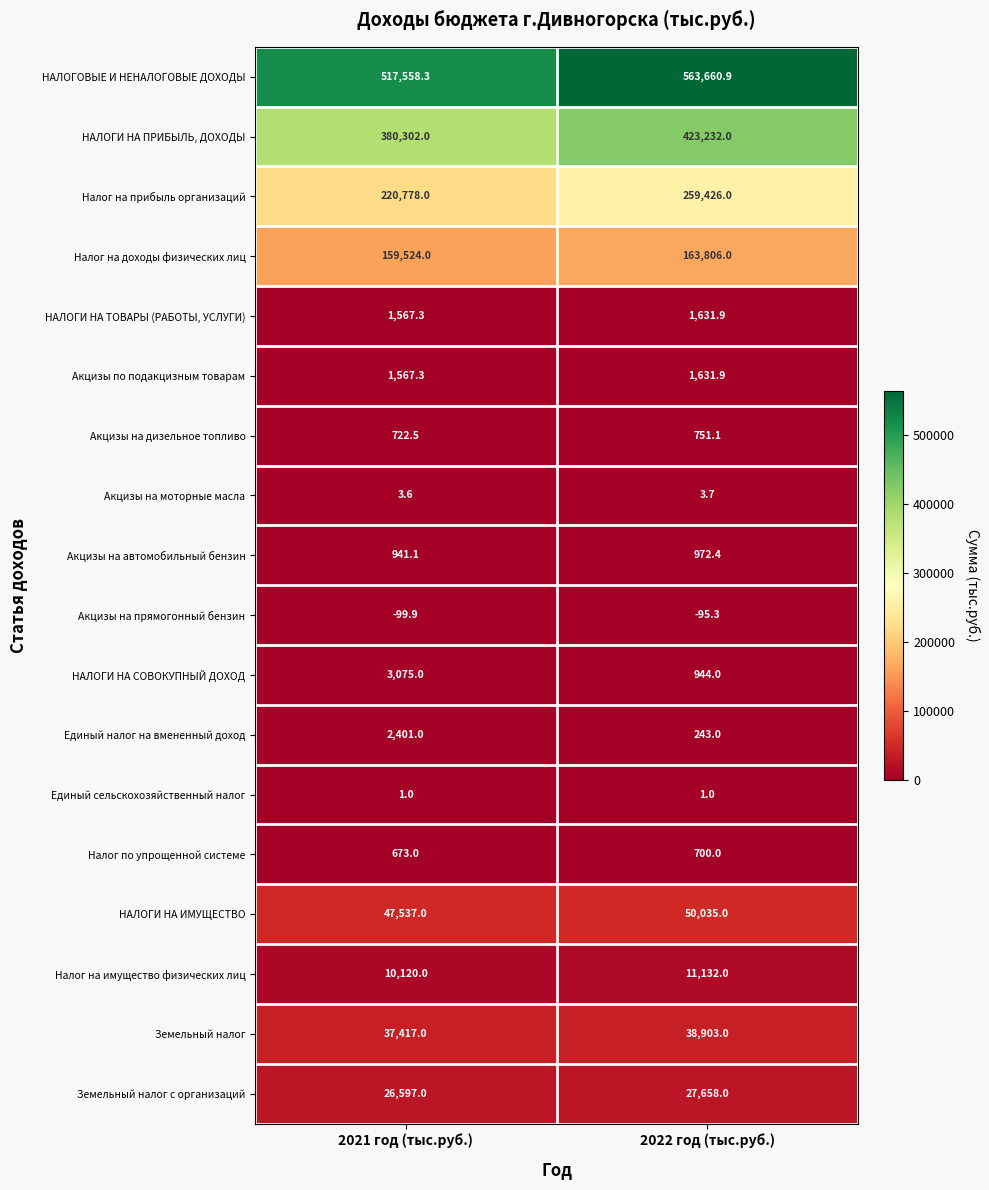

What is the maximum value shown in the chart?

563660.9